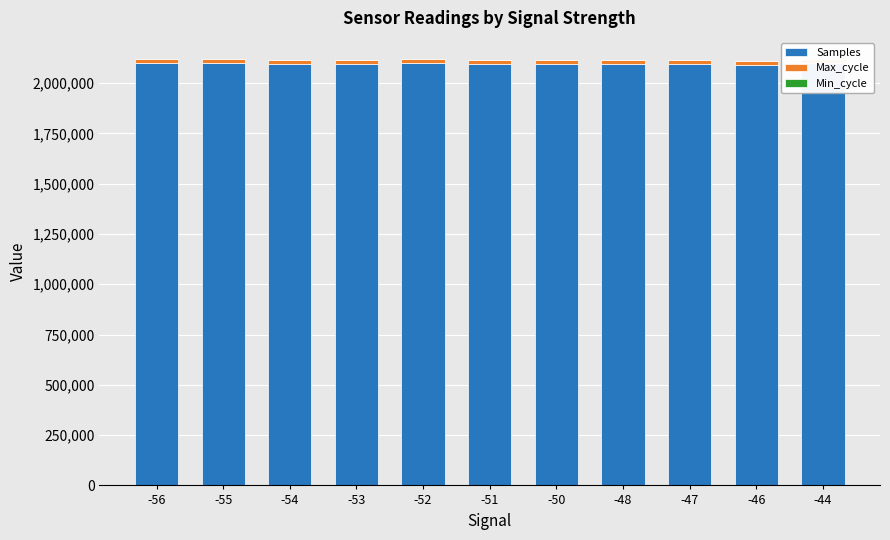

Which series has the largest total across all categories?

Samples